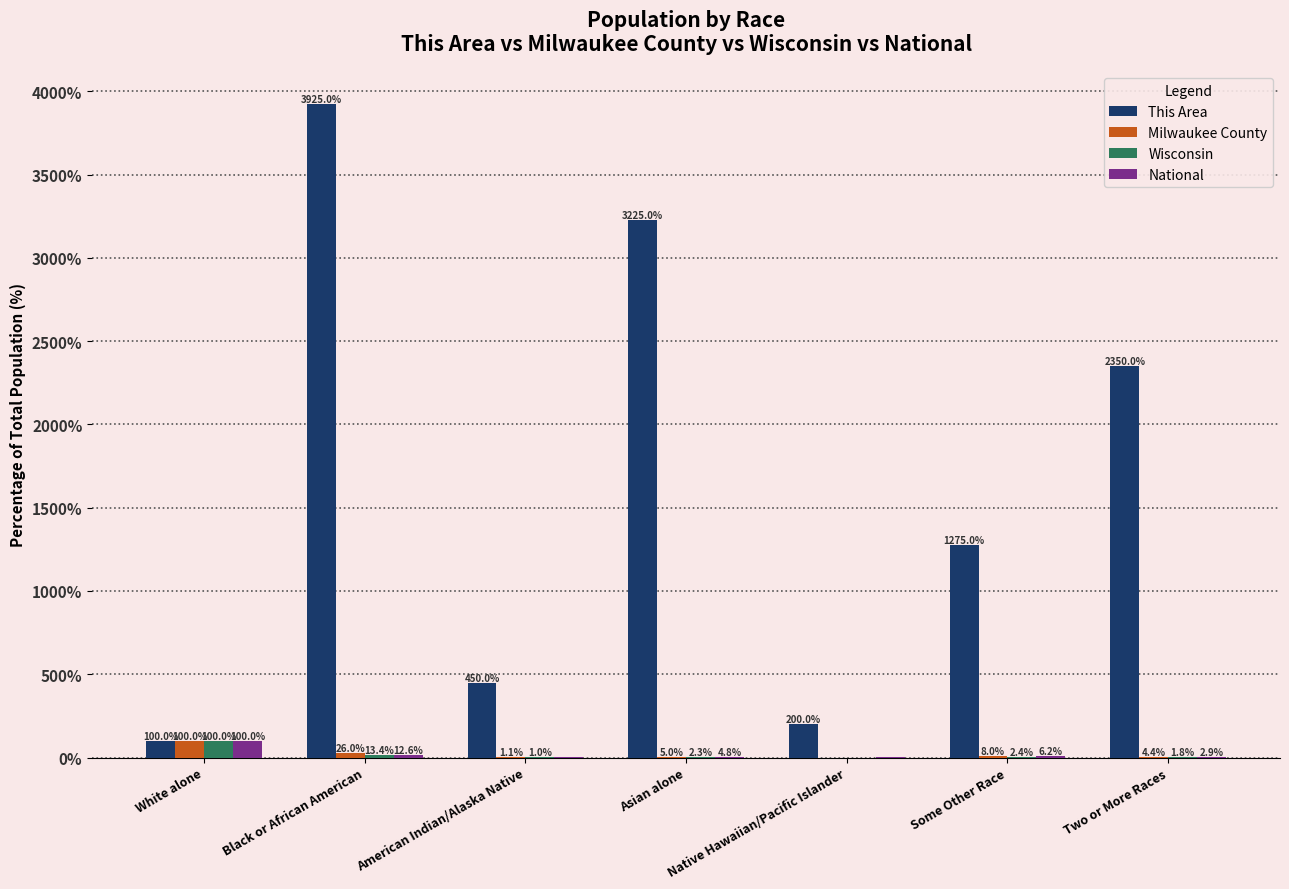

At which label is Milwaukee County closest to 50?

Black or African American